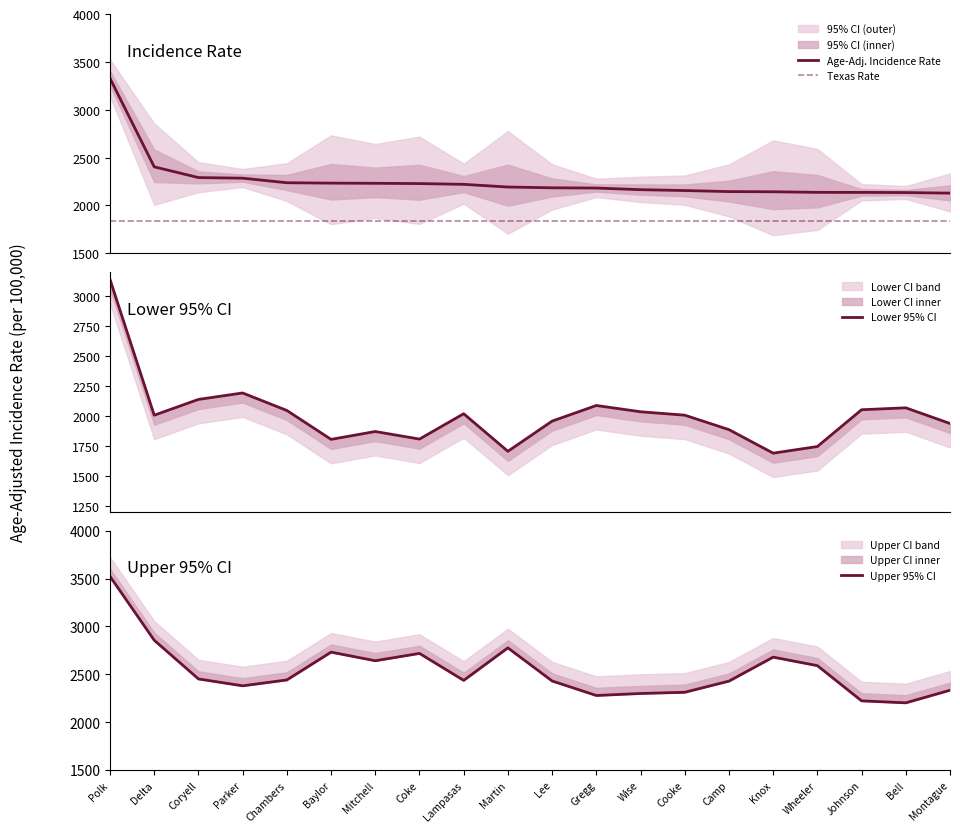

What is the maximum value for Age-Adj. Incidence Rate?

3328.0